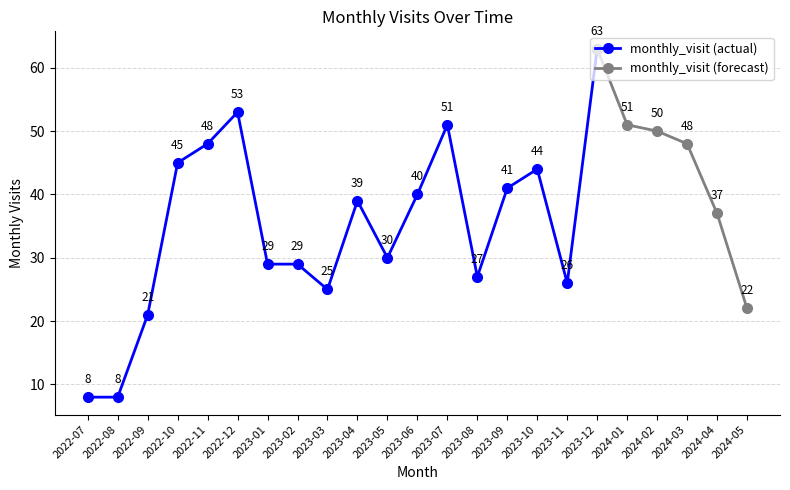

How many values are below 39?

11